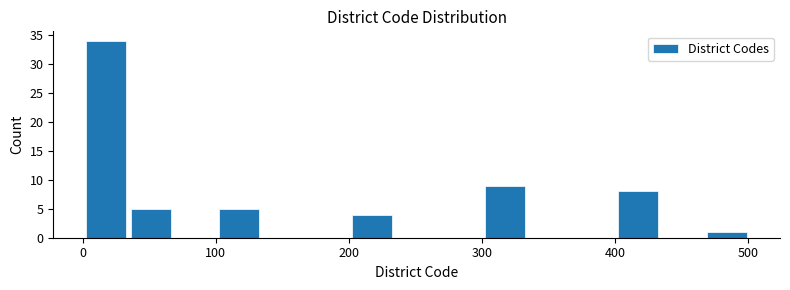

Around what value on the x-axis is the tallest bar? Give the approximate position of its centre, as read against the axis.

20